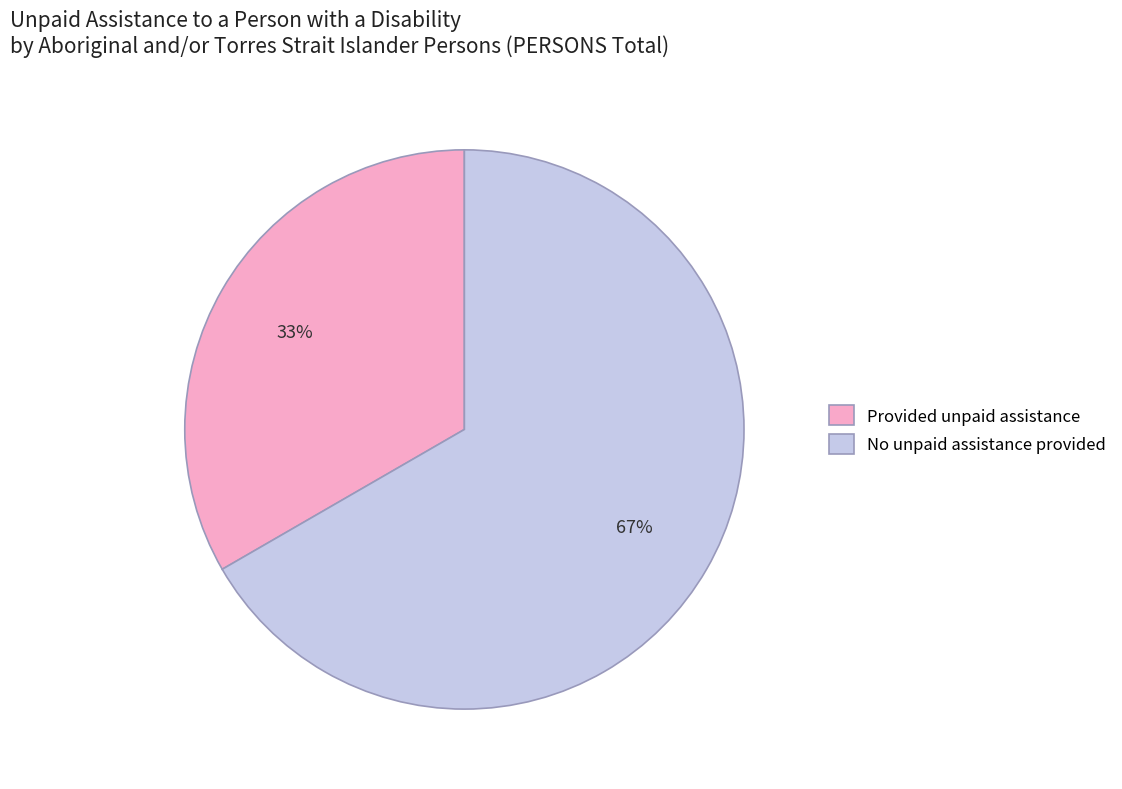

What is the largest slice in the pie chart?

No unpaid assistance provided